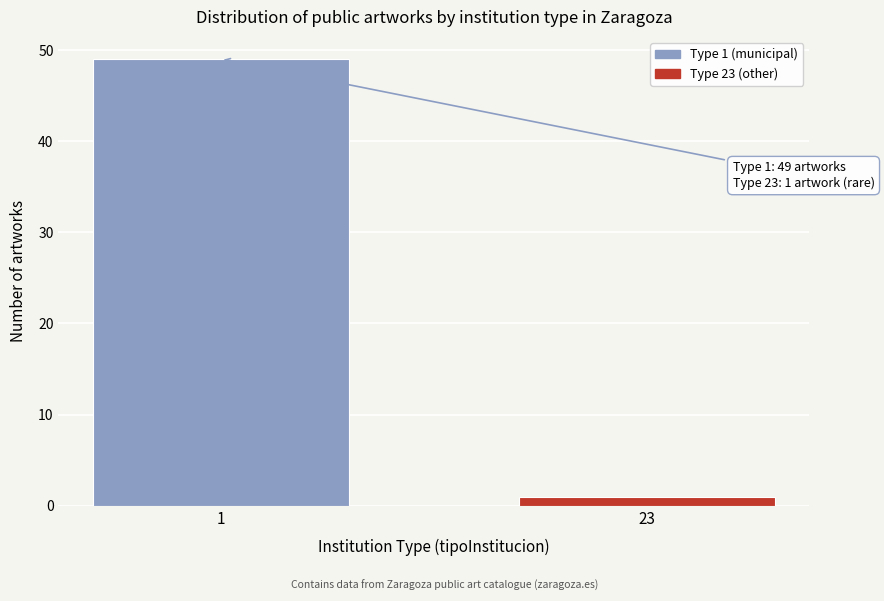

Reading left to right, what are all the values shown in this chart?

49	1